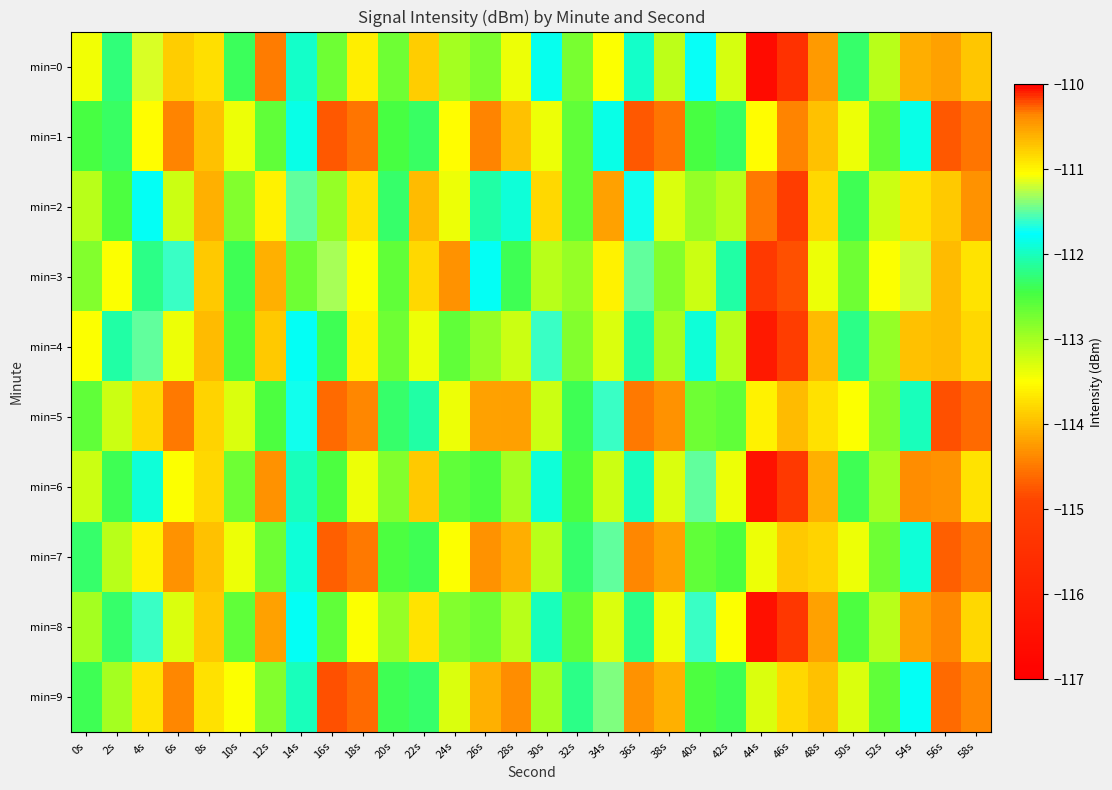

What is the smallest value displayed?

-116.6